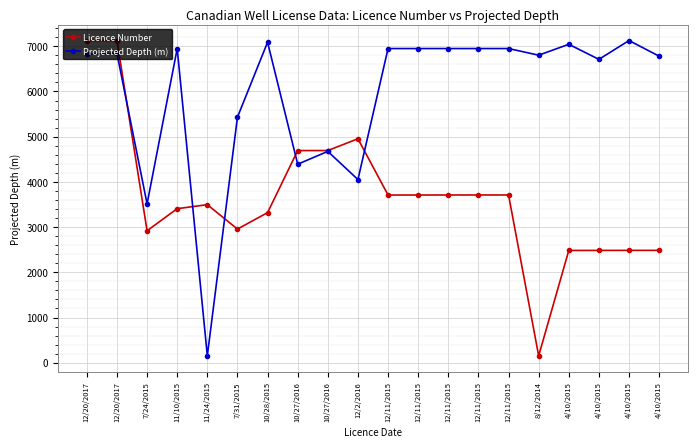

Reading left to right, list all the values displayed in this chart.

Licence Number: 12/20/2017=7126.2	12/20/2017=7127.0	7/24/2015=2919.1	11/10/2015=3407.5	11/24/2015=3496.2	7/31/2015=2956.3	10/28/2015=3319.9	10/27/2016=4693.2	10/27/2016=4693.6	12/2/2016=4954.0	12/11/2015=3709.3	12/11/2015=3709.6	12/11/2015=3710.0	12/11/2015=3710.4	12/11/2015=3710.8	8/12/2014=152.0	4/10/2015=2483.8	4/10/2015=2484.2	4/10/2015=2485.0	4/10/2015=2485.3
Projected Depth (m): 12/20/2017=6827.0	12/20/2017=6842.0	7/24/2015=3513.0	11/10/2015=6950.0	11/24/2015=152.0	7/31/2015=5431.0	10/28/2015=7090.0	10/27/2016=4391.0	10/27/2016=4675.0	12/2/2016=4052.0	12/11/2015=6950.0	12/11/2015=6950.0	12/11/2015=6950.0	12/11/2015=6950.0	12/11/2015=6950.0	8/12/2014=6803.0	4/10/2015=7044.0	4/10/2015=6711.0	4/10/2015=7127.0	4/10/2015=6781.0